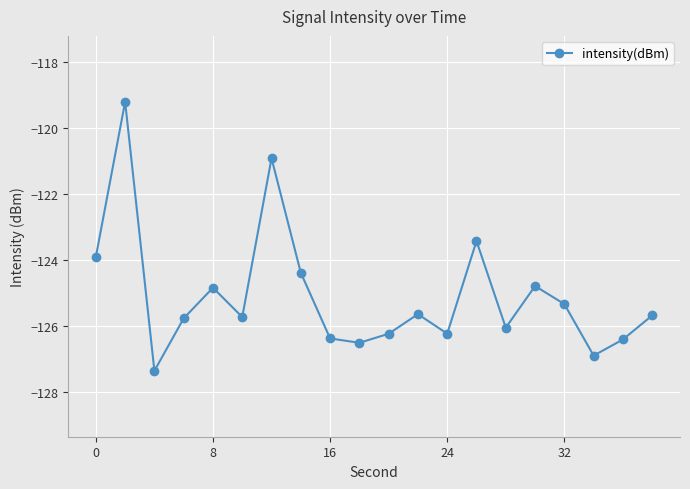

What is the sum of all values?

-2501.9